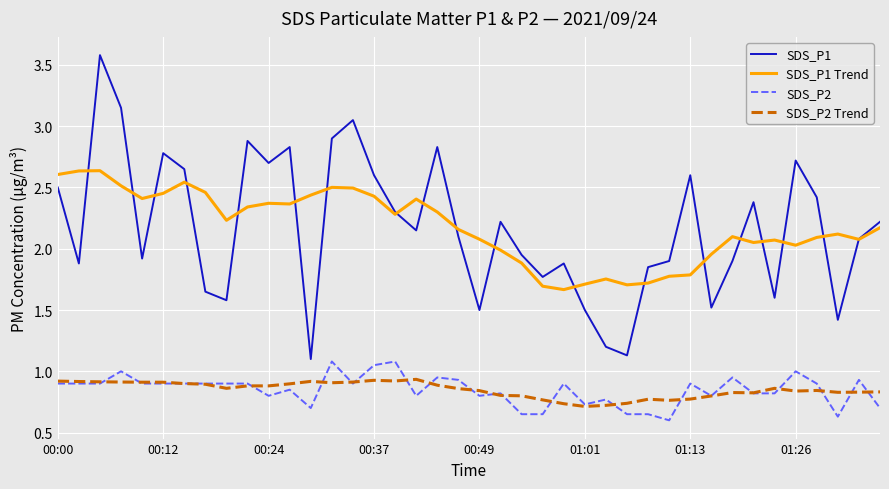

What is the smallest value displayed?

0.6